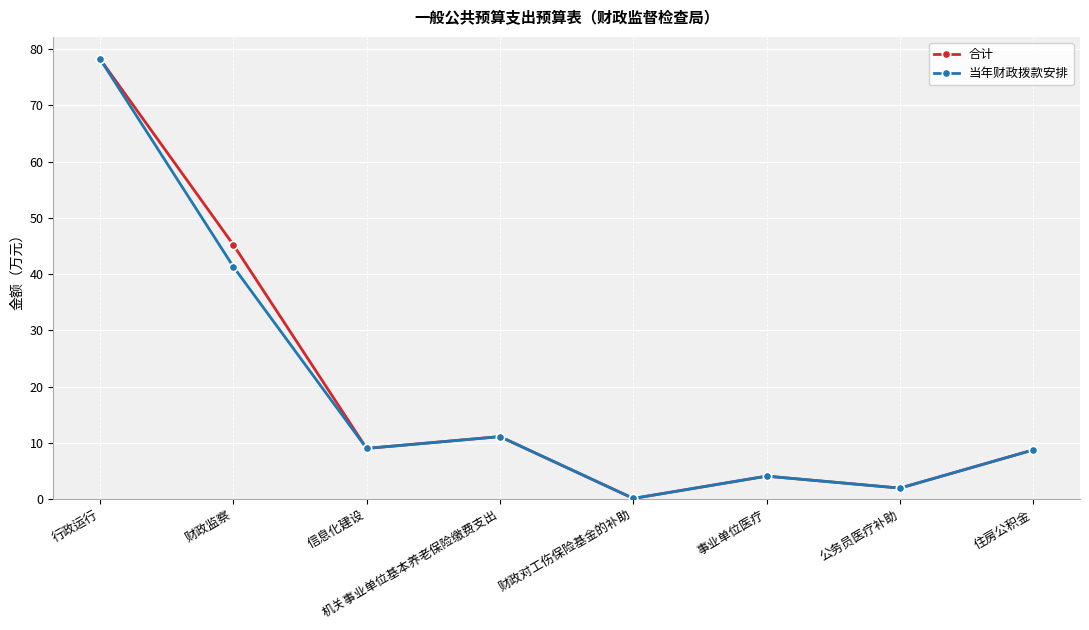

What are all the series names shown in the legend?

合计, 当年财政拨款安排